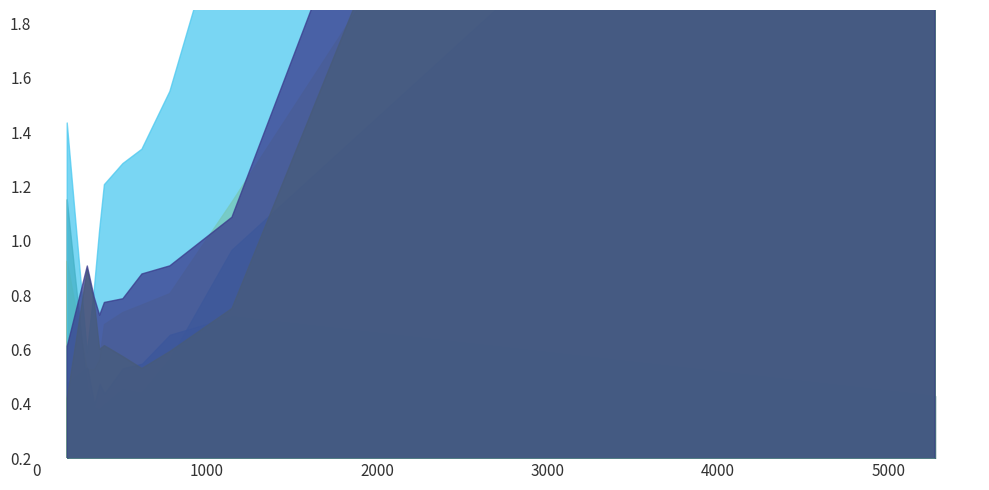

Is it true that Apr equals 0.5 at pct65?

True